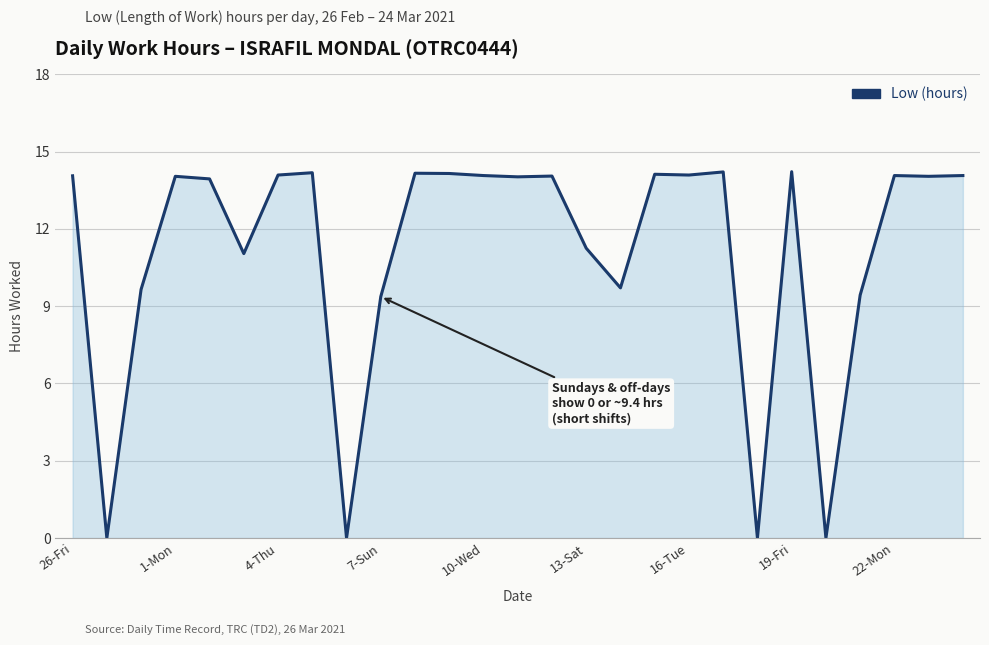

What is the greatest value displayed?

14.2